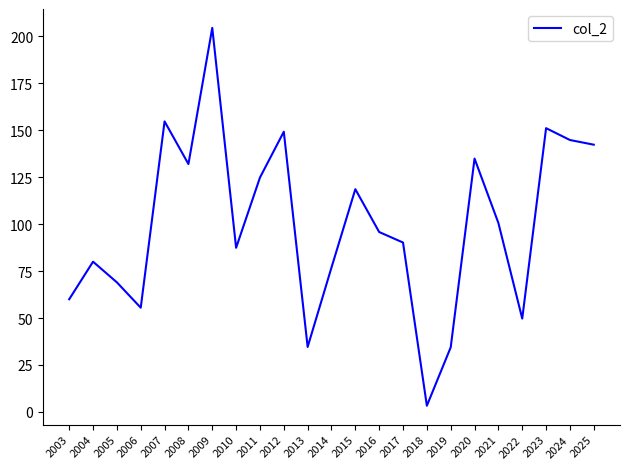

Which has a higher value, 2022 or 2025?

2025